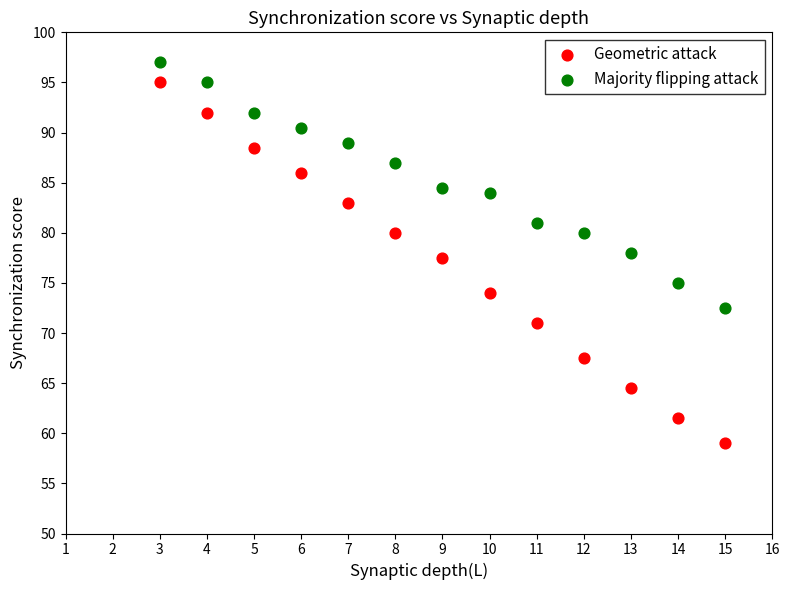

Which series contains the lowest Y value?

Geometric attack